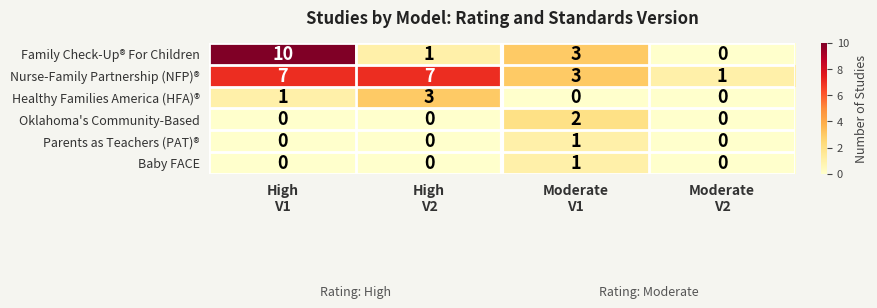

What is the maximum value for Family Check-Up® For Children?

10